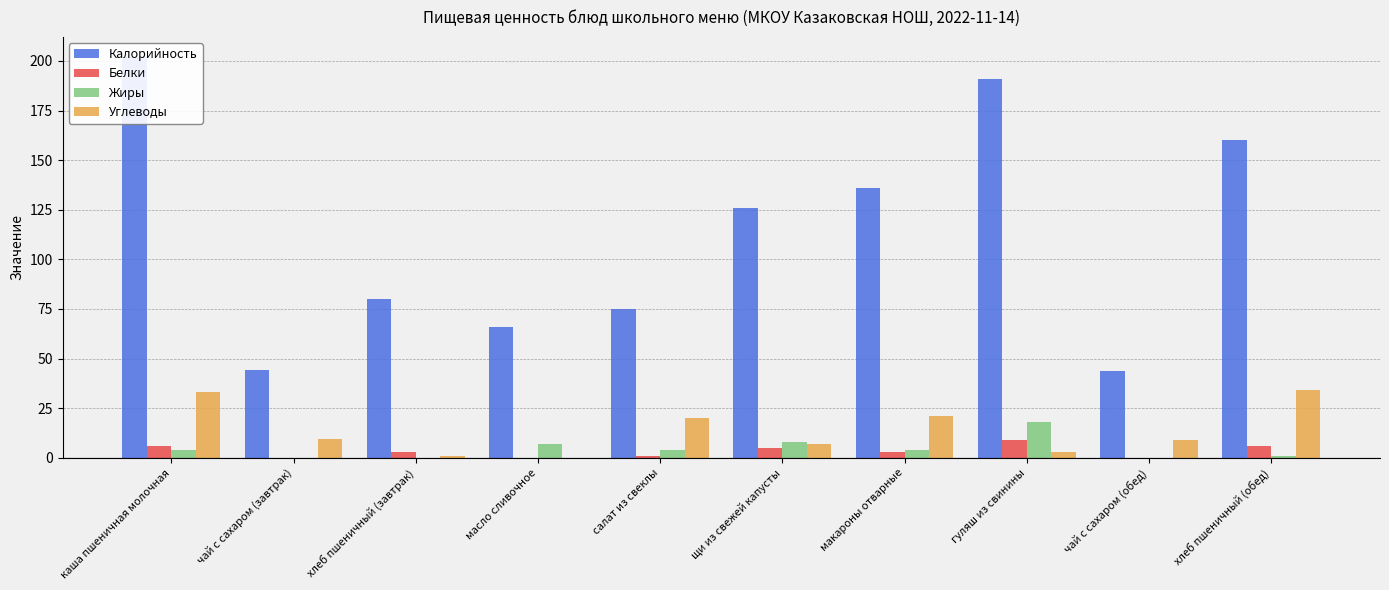

The value of Жиры at салат из свеклы is 6.4. True or false?

False